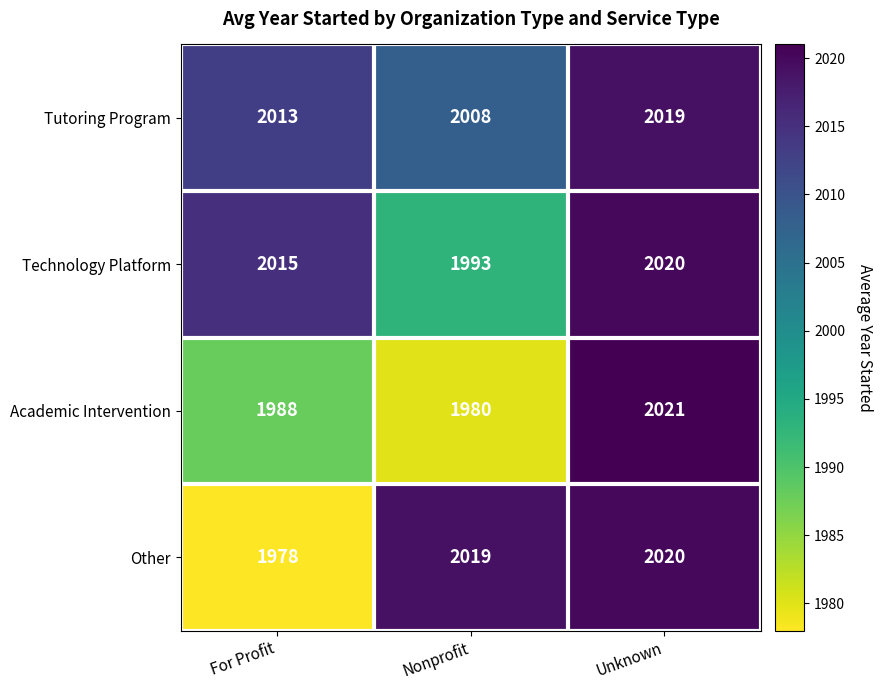

List the labels in order of Technology Platform value, smallest first.

Nonprofit, For Profit, Unknown